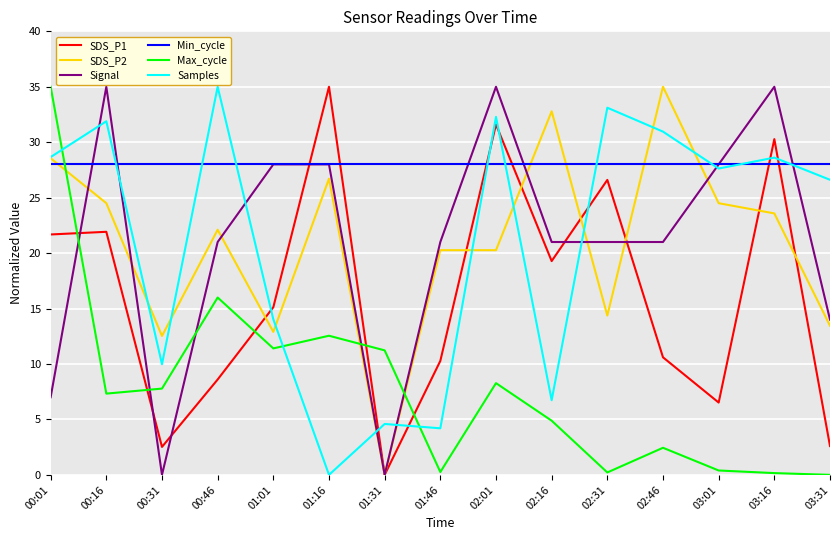

True or false: SDS_P2 and Min_cycle cross at least once.

True